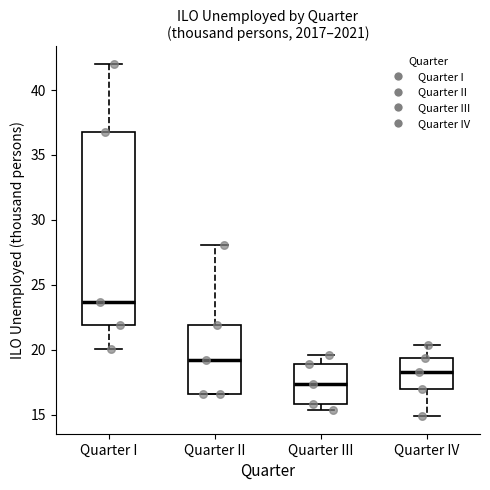

Reading left to right, read every box against the y-axis: the position of its median line, the range the box covers, and the ends of its whiskers. The values are not printed on the chart, so give them approximately, as read against the axis.

Quarter I: median 23.5, box 22.0 to 37.0, whiskers 20.0 to 42.0
Quarter II: median 19.0, box 16.5 to 22.0, whiskers 16.5 to 28.0
Quarter III: median 17.5, box 16.0 to 19.0, whiskers 15.5 to 19.5
Quarter IV: median 18.5, box 17.0 to 19.5, whiskers 15.0 to 20.5